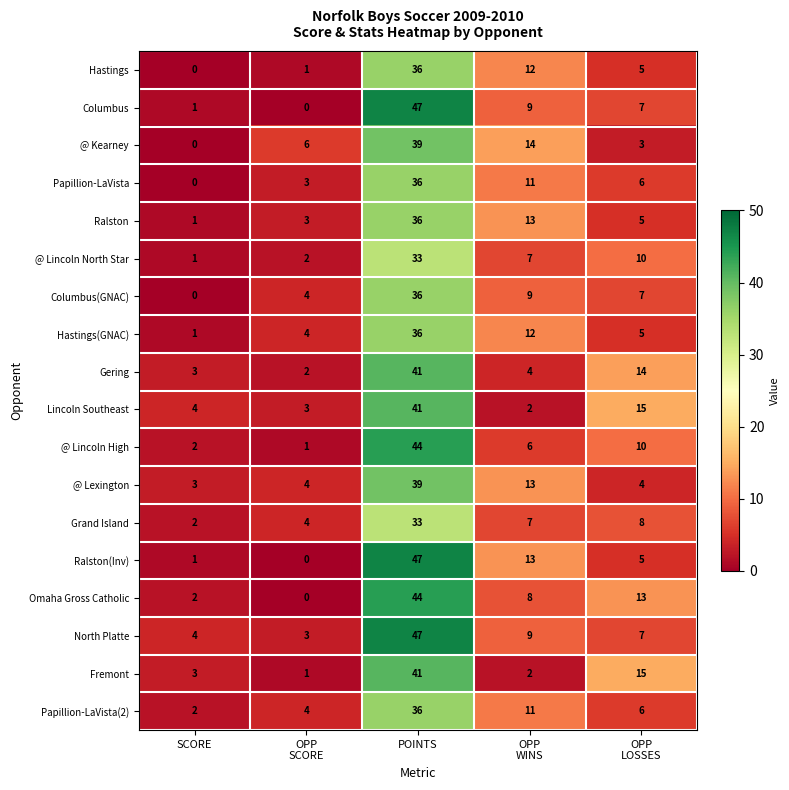

The value of Columbus at SCORE is 1. True or false?

True